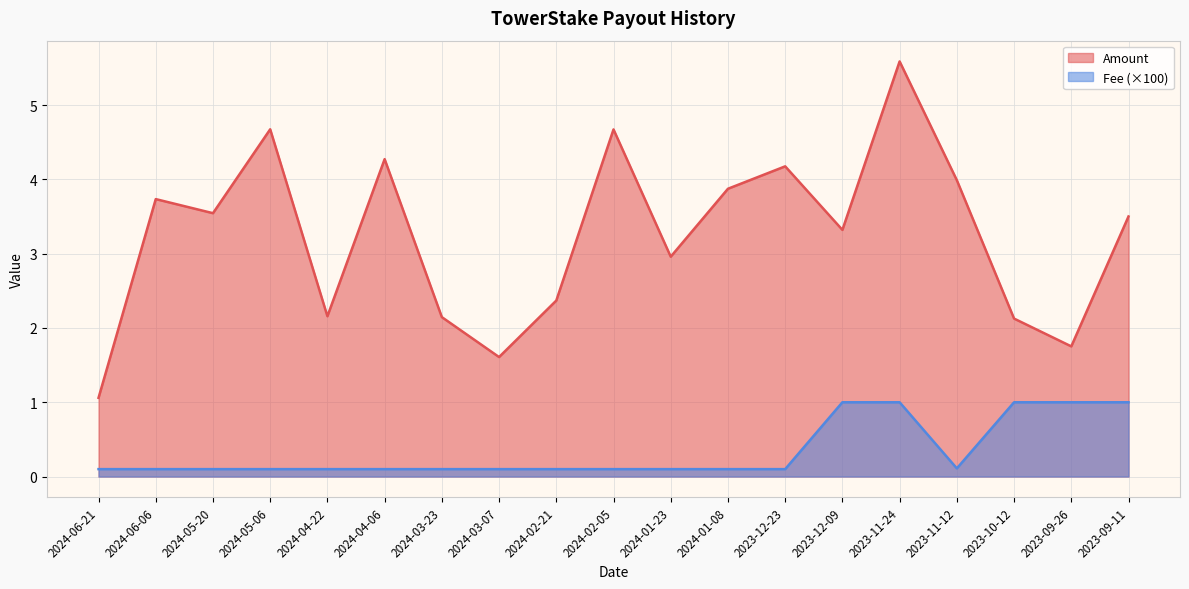

Which series changed the most between 2024-06-06 and 2024-01-23?

Amount